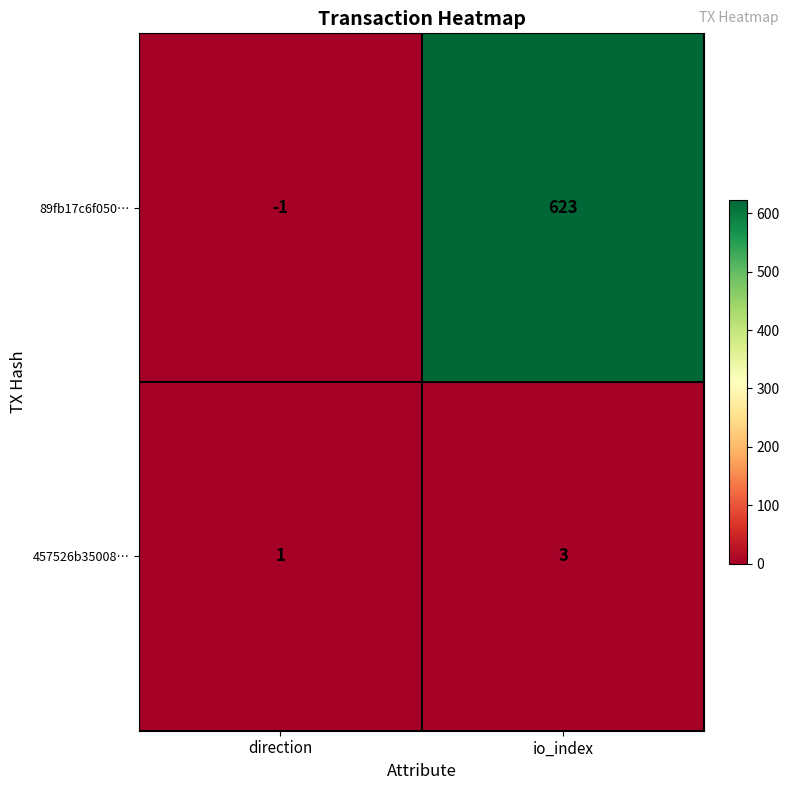

Reading left to right, transcribe all the data shown in this chart.

89fb17c6f050…: direction=-1	io_index=623
457526b35008…: direction=1	io_index=3